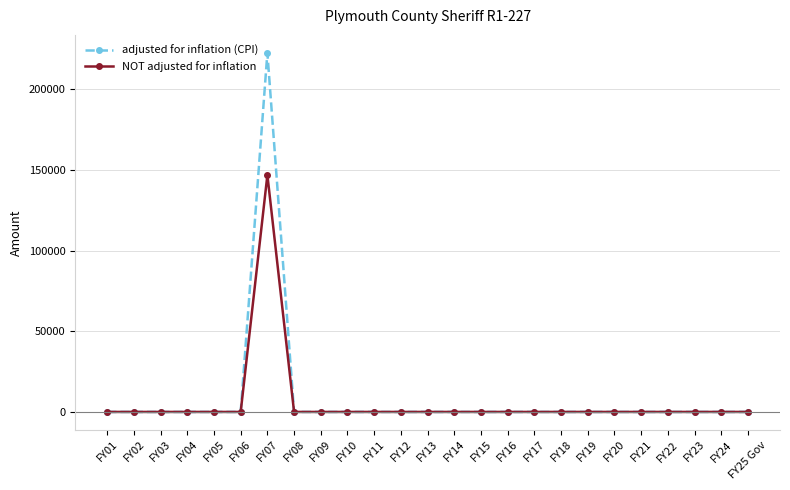

How many lines are shown in the chart?

2